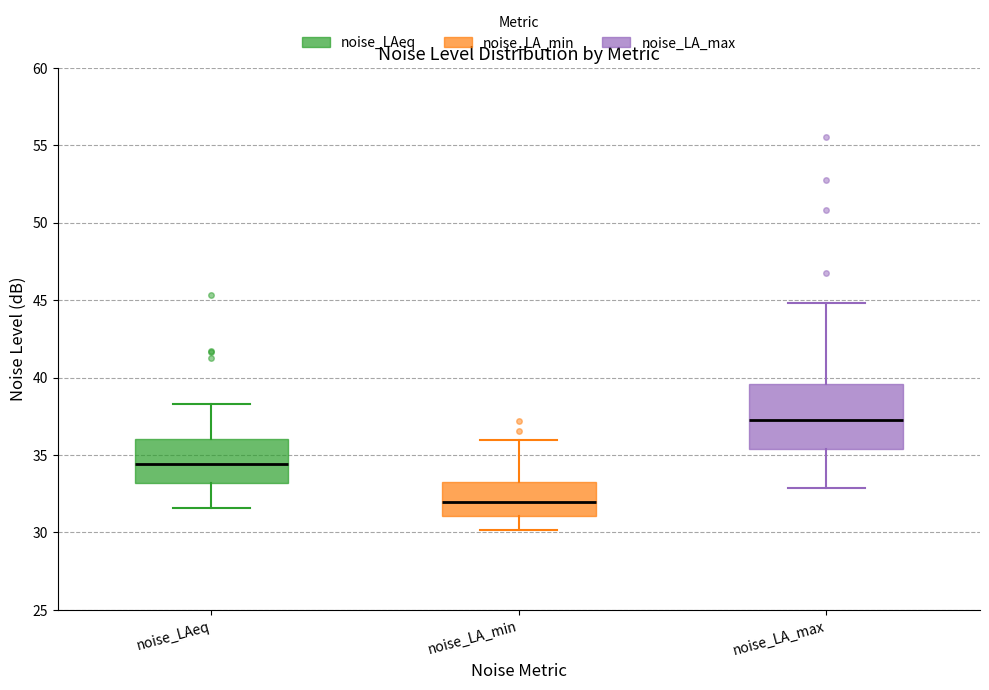

Reading left to right, transcribe this box plot: for each box, give where its median line is, the range the box spans, and where its two whiskers end, as read against the y-axis. The values are not printed on the chart, so give them approximately, as read against the axis.

noise_LAeq: median 34.5, box 33.0 to 36.0, whiskers 31.5 to 38.5
noise_LA_min: median 32.0, box 31.0 to 33.5, whiskers 30.0 to 36.0
noise_LA_max: median 37.5, box 35.5 to 39.5, whiskers 33.0 to 45.0